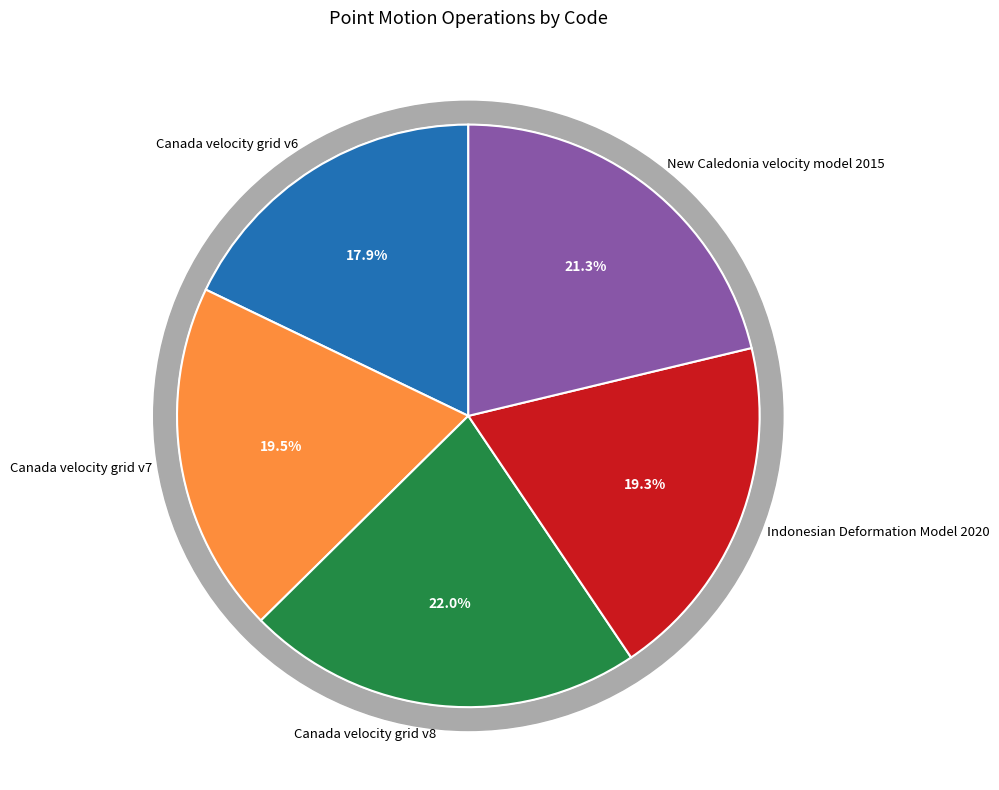

To the nearest percent, what portion does Canada velocity grid v7 represent?

20%